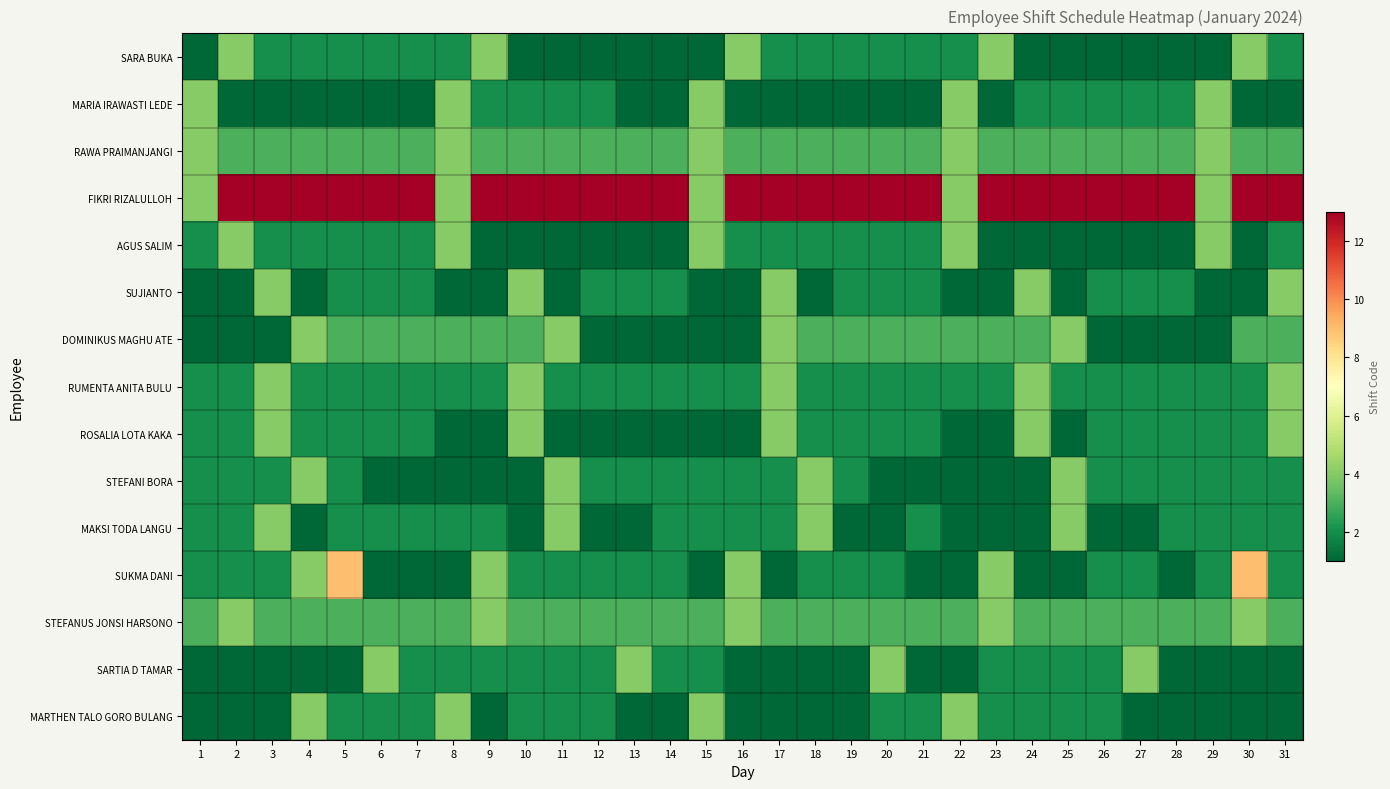

At which category is the sum across all series the highest?

5